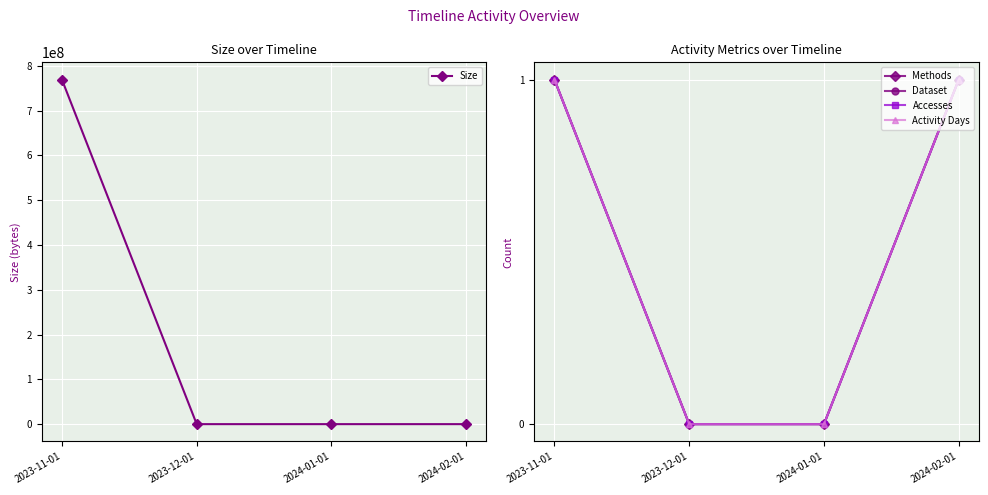

At how many categories does at least one series exceed 498171889?

1